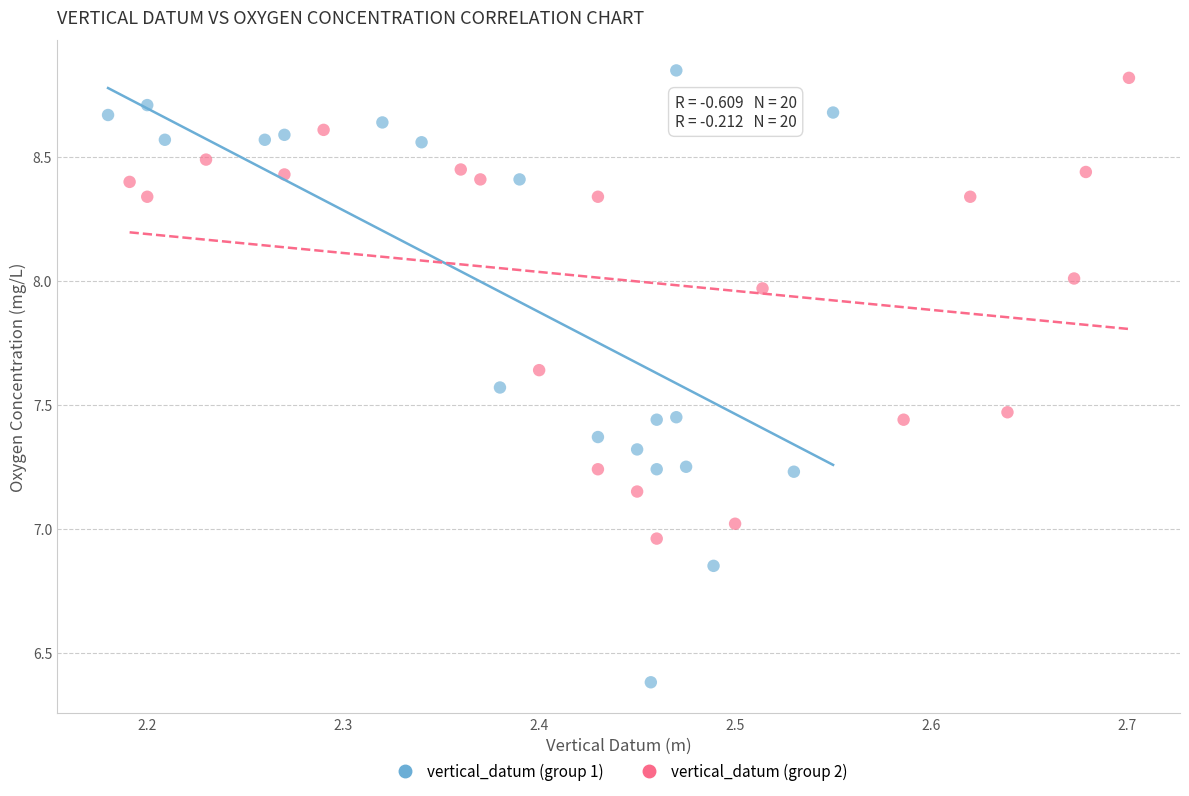

Which series has the widest spread of Y values?

vertical_datum (group 1)